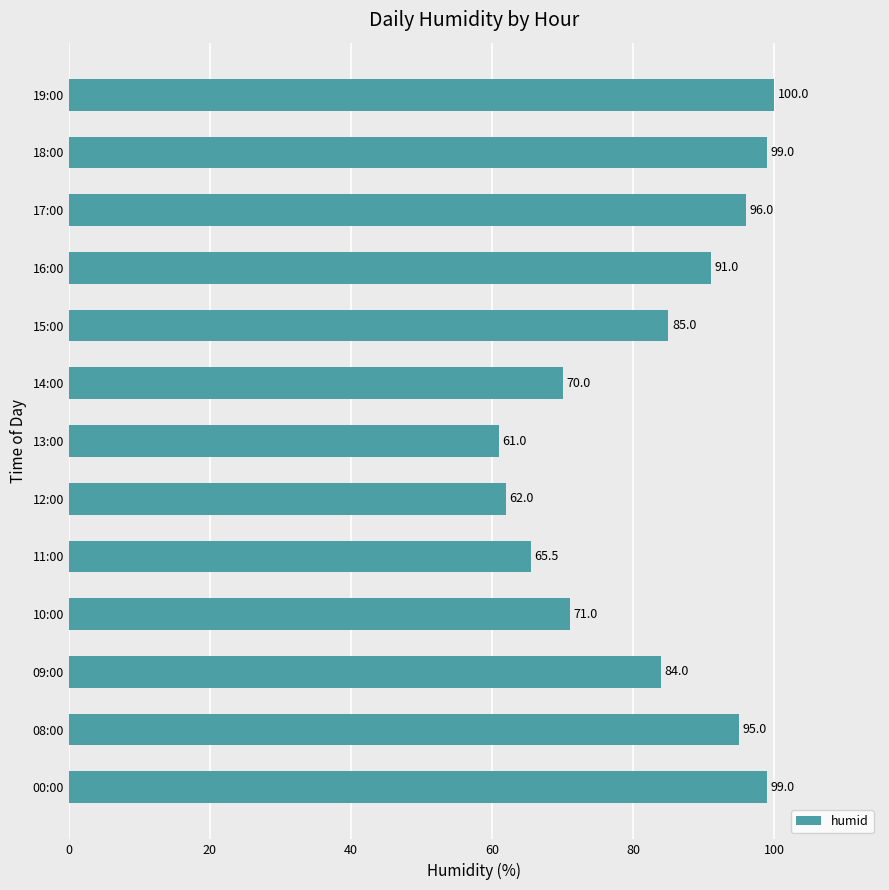

Reading bottom to top, what are all the values shown in this chart?

00:00=99.0	08:00=95.0	09:00=84.0	10:00=71.0	11:00=65.5	12:00=62.0	13:00=61.0	14:00=70.0	15:00=85.0	16:00=91.0	17:00=96.0	18:00=99.0	19:00=100.0